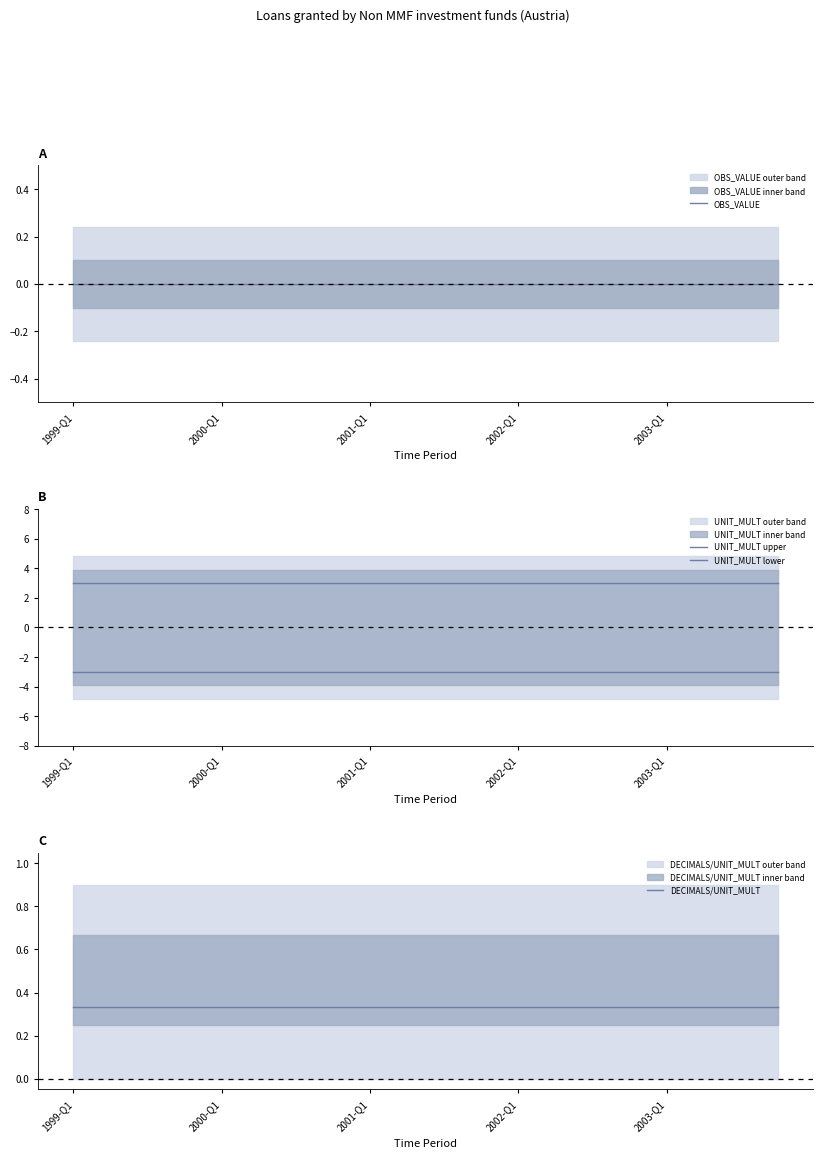

What is the value of the UNIT_MULT lower point at the 9th from the left?

-3.0